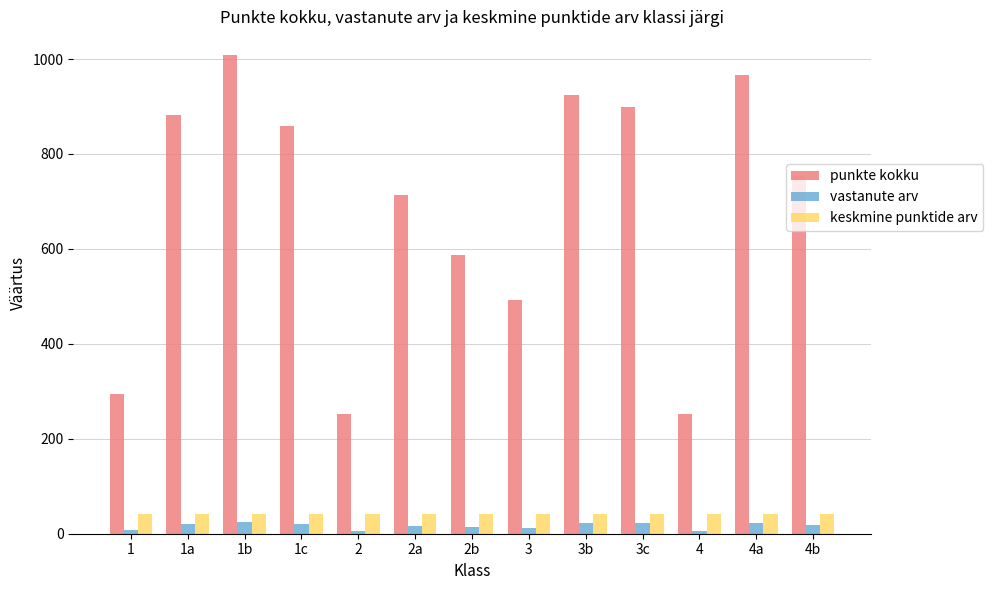

How many bars are there in each group?

3